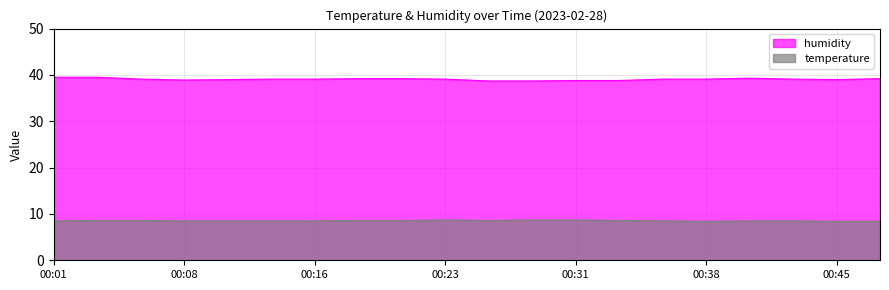

Which series has the largest total across all categories?

humidity